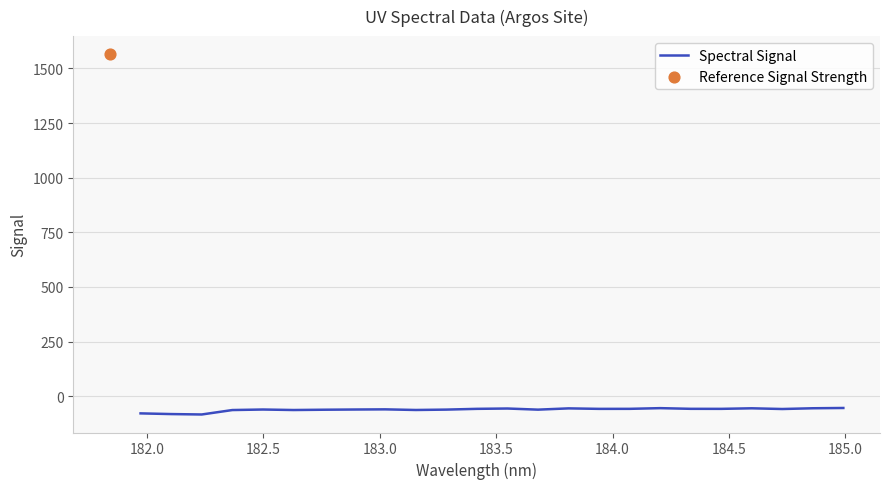

What is the minimum value for Spectral Signal?

-83.9